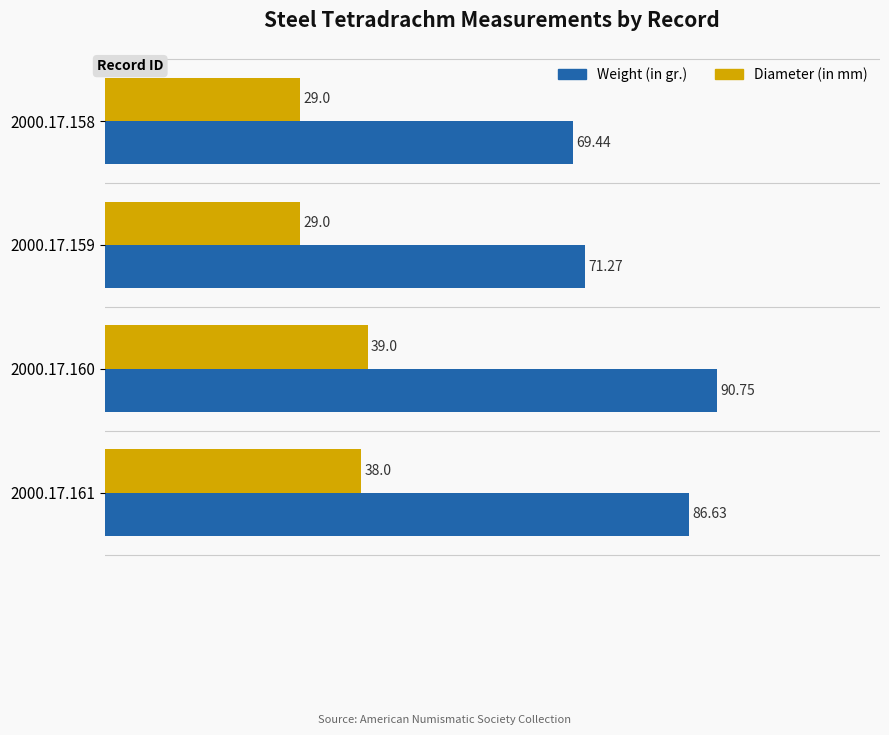

Which category has the highest value in the Diameter (in mm) series?

2000.17.160